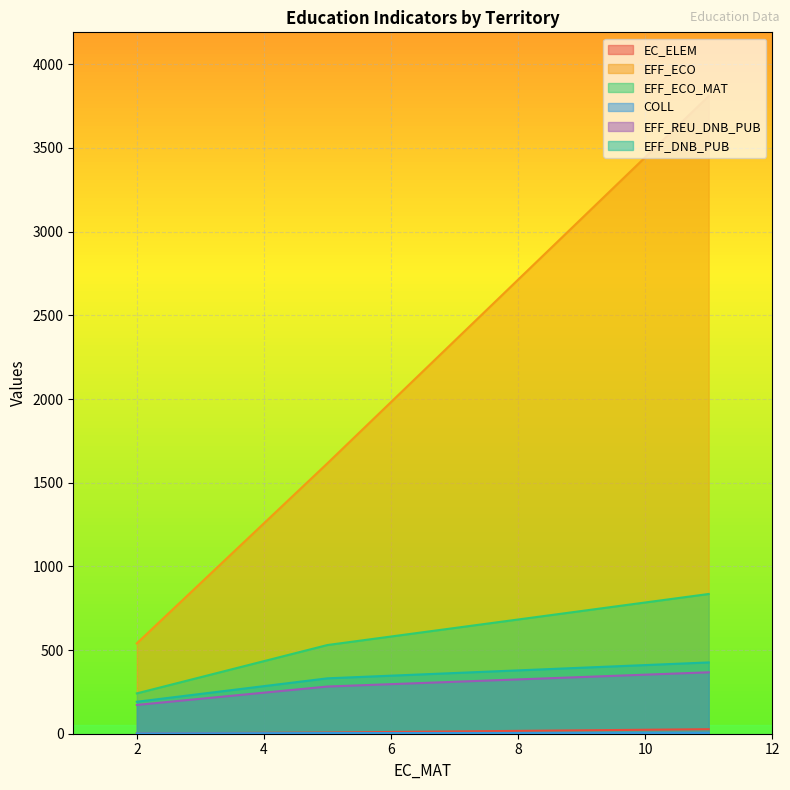

Is the value of EFF_ECO_MAT at CC du Provinois 2018 greater than the value of EFF_ECO at Provins?

No